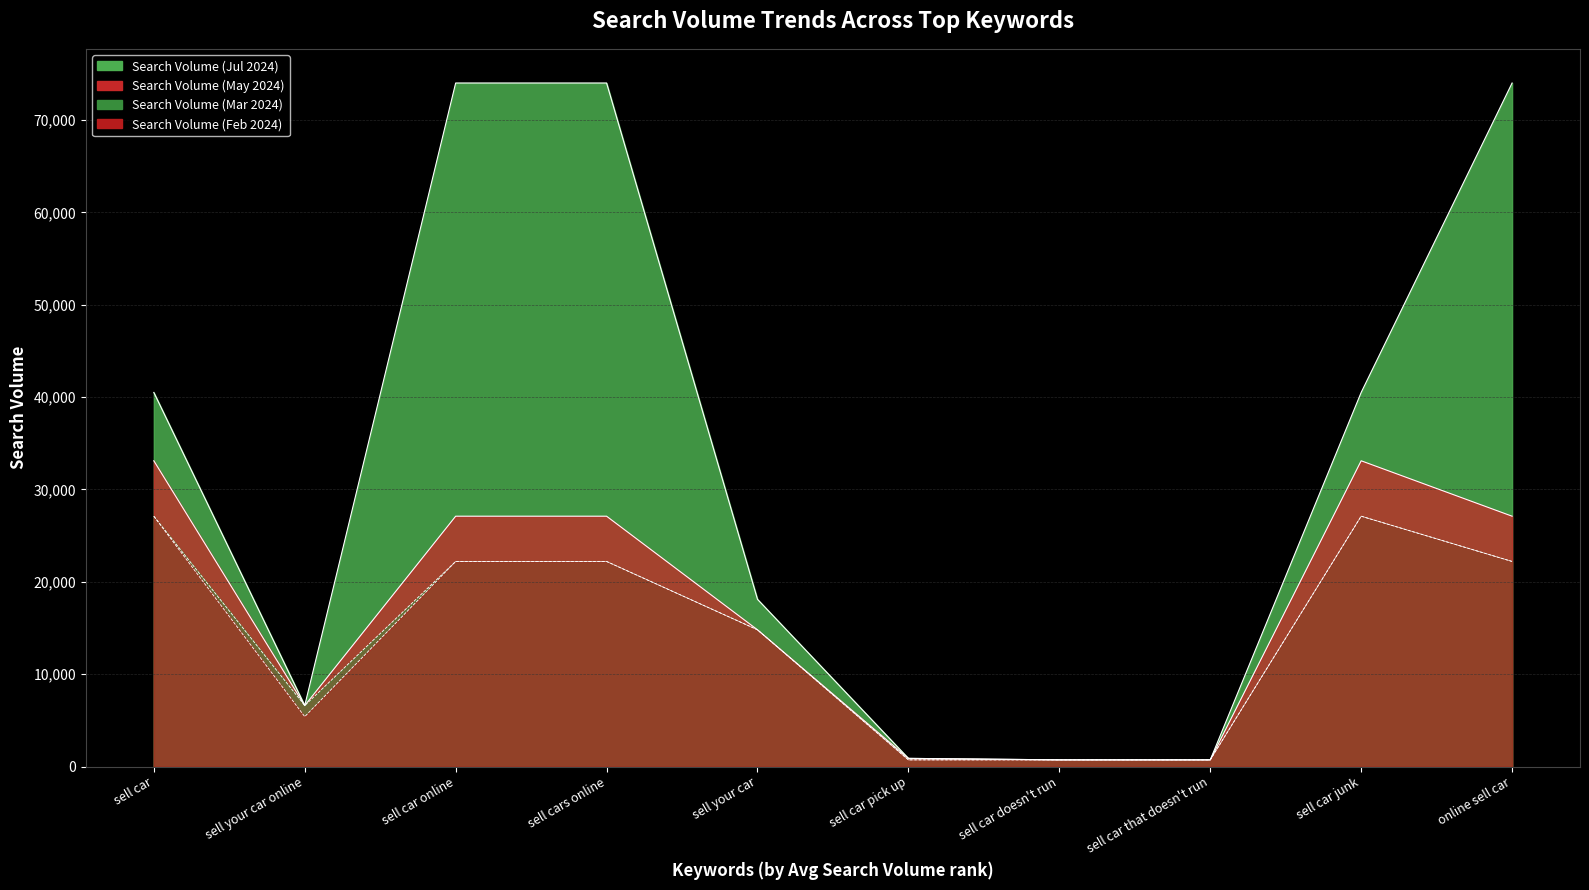

Where is the first local maximum for Search Volume (Feb 2024)?

sell car junk